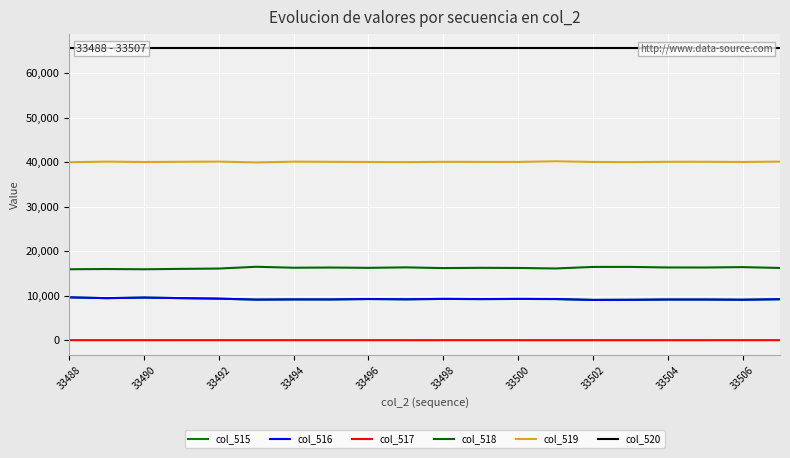

The value of col_515 at 33498 is 3219. True or false?

False